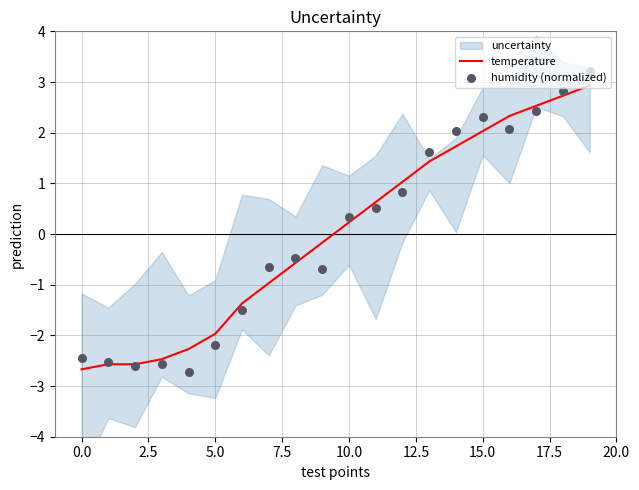

True or false: temperature has a value of -2.6 at 5.0.

False